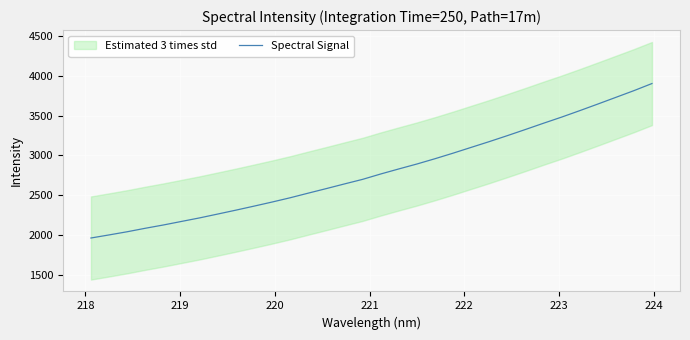

What is the lowest value of the Spectral Signal series?

1960.6